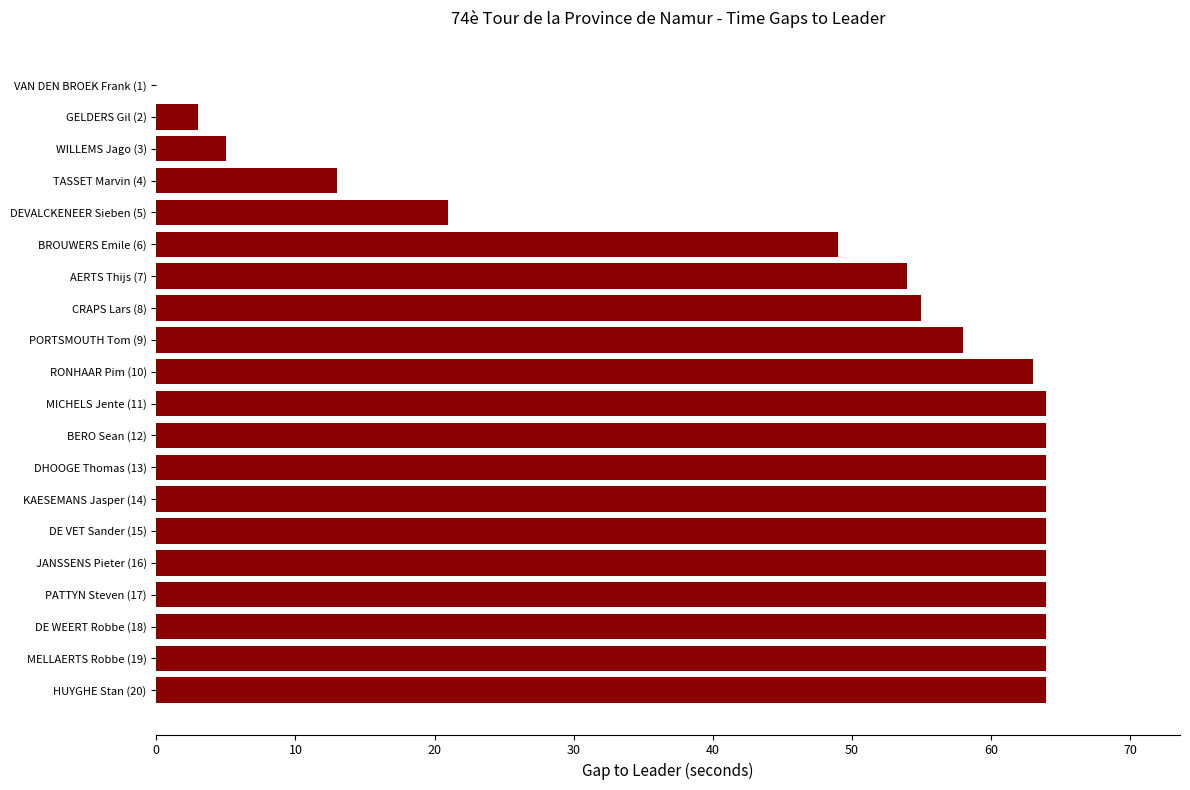

Count the number of categories in the chart.

20